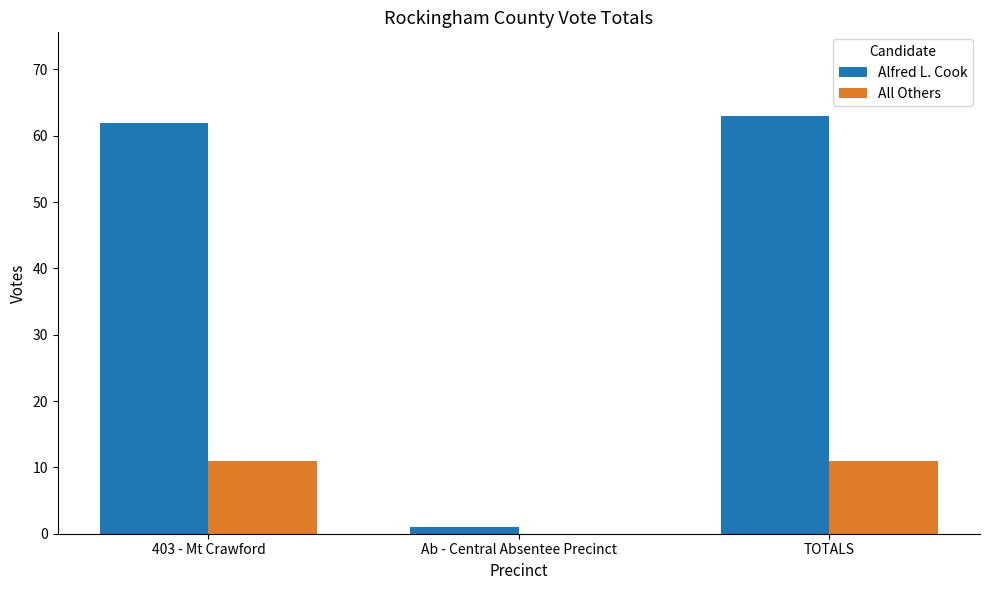

Reading left to right, what are all the values shown in this chart?

Alfred L. Cook: 62	1	63
All Others: 11	0	11